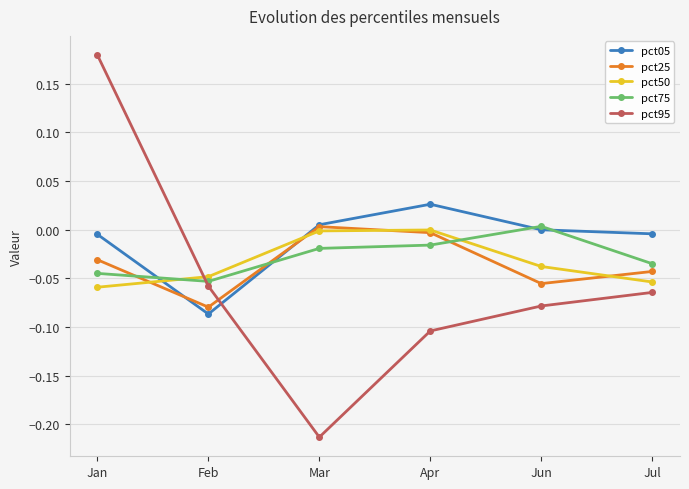

In pct25, how many points are lower than both neighbors (excluding endpoints)?

2